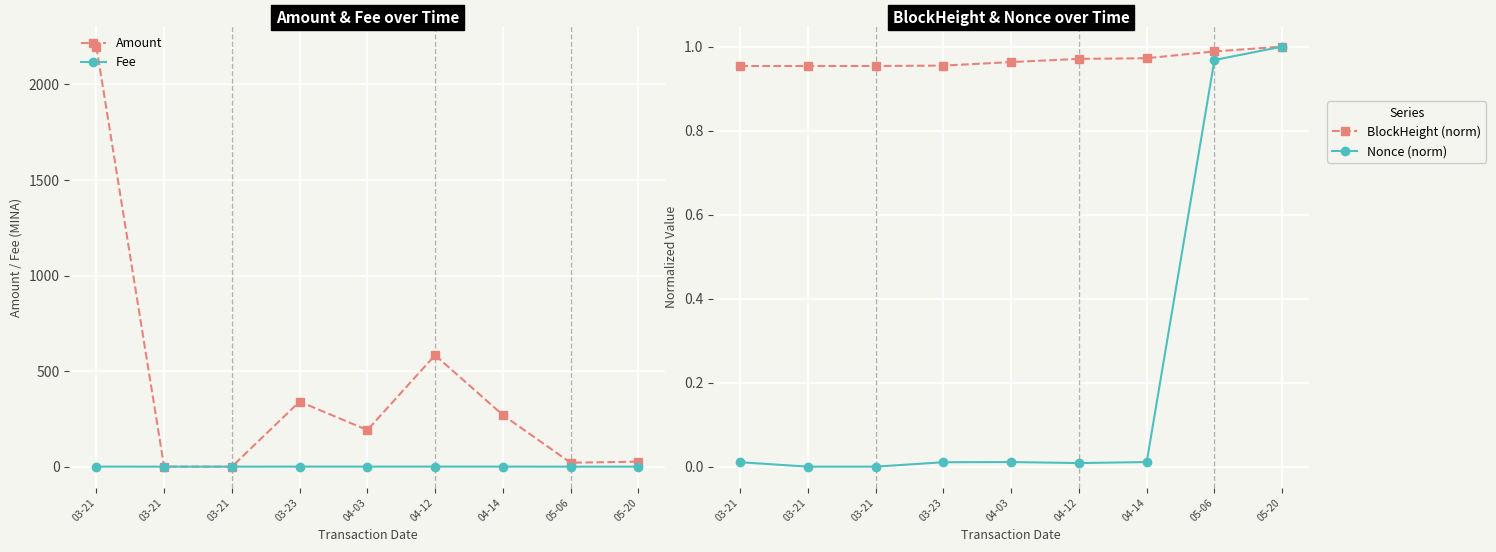

Does the chart display data point markers on the line(s)?

Yes